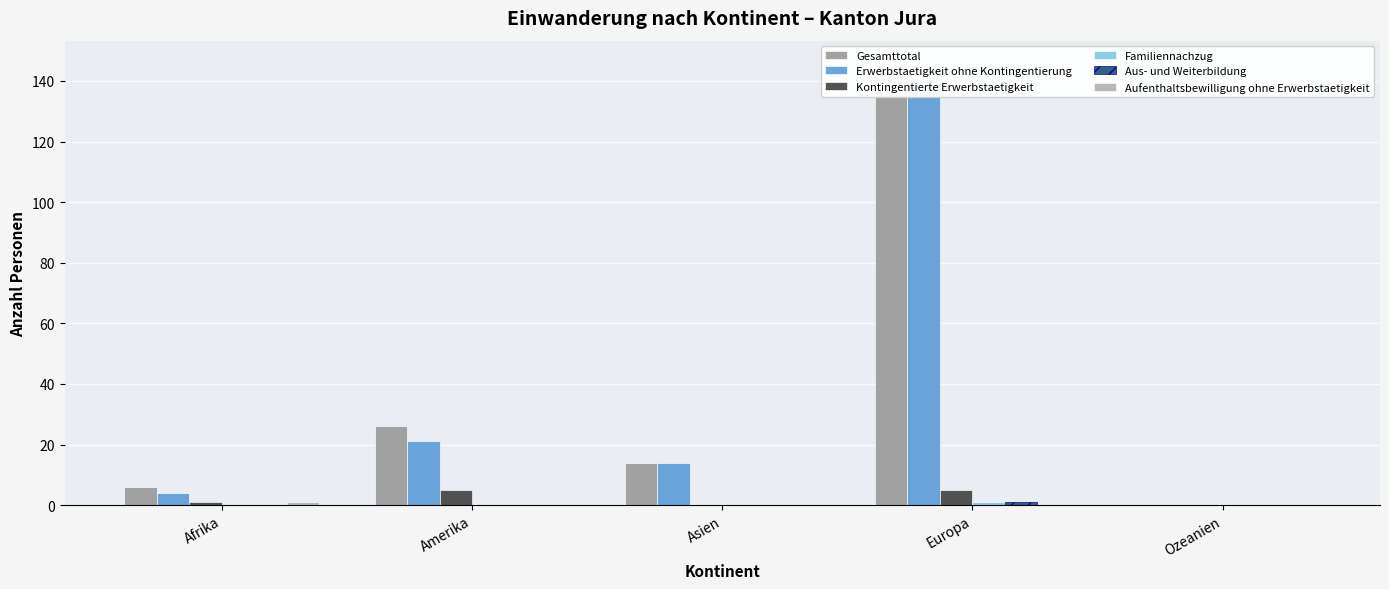

The value of Erwerbstaetigkeit ohne Kontingentierung at Ozeanien is -73. True or false?

False